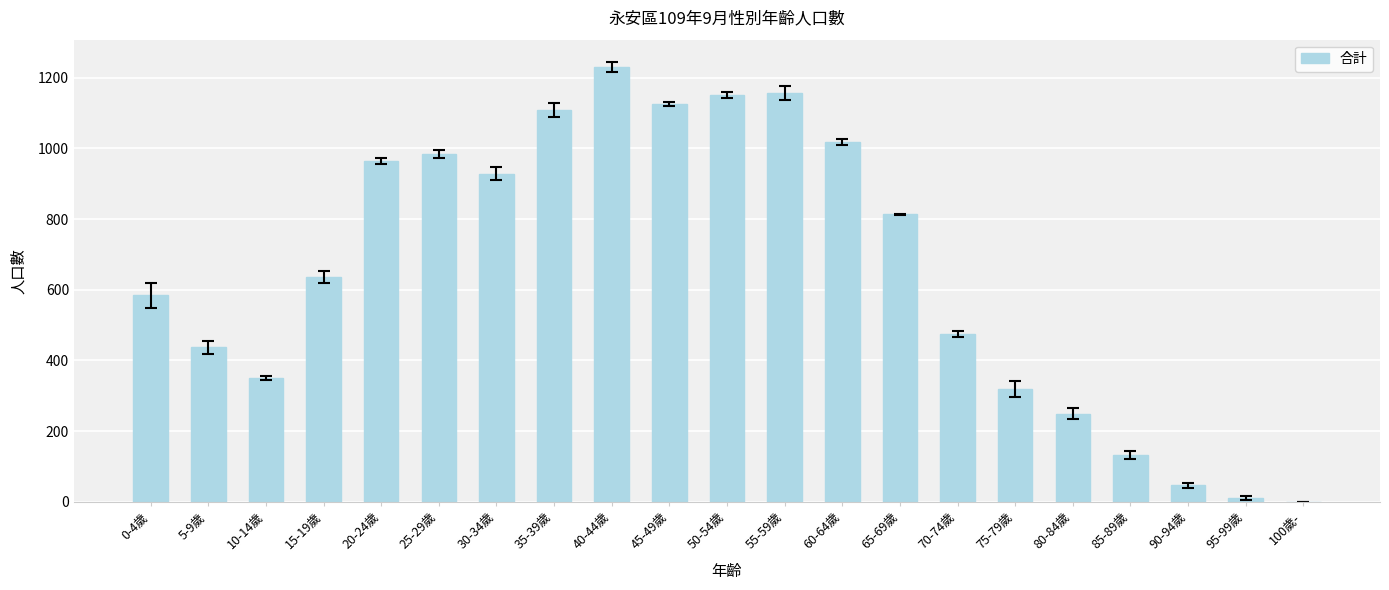

Is it true that the value at 40-44歲 is 1230?

True